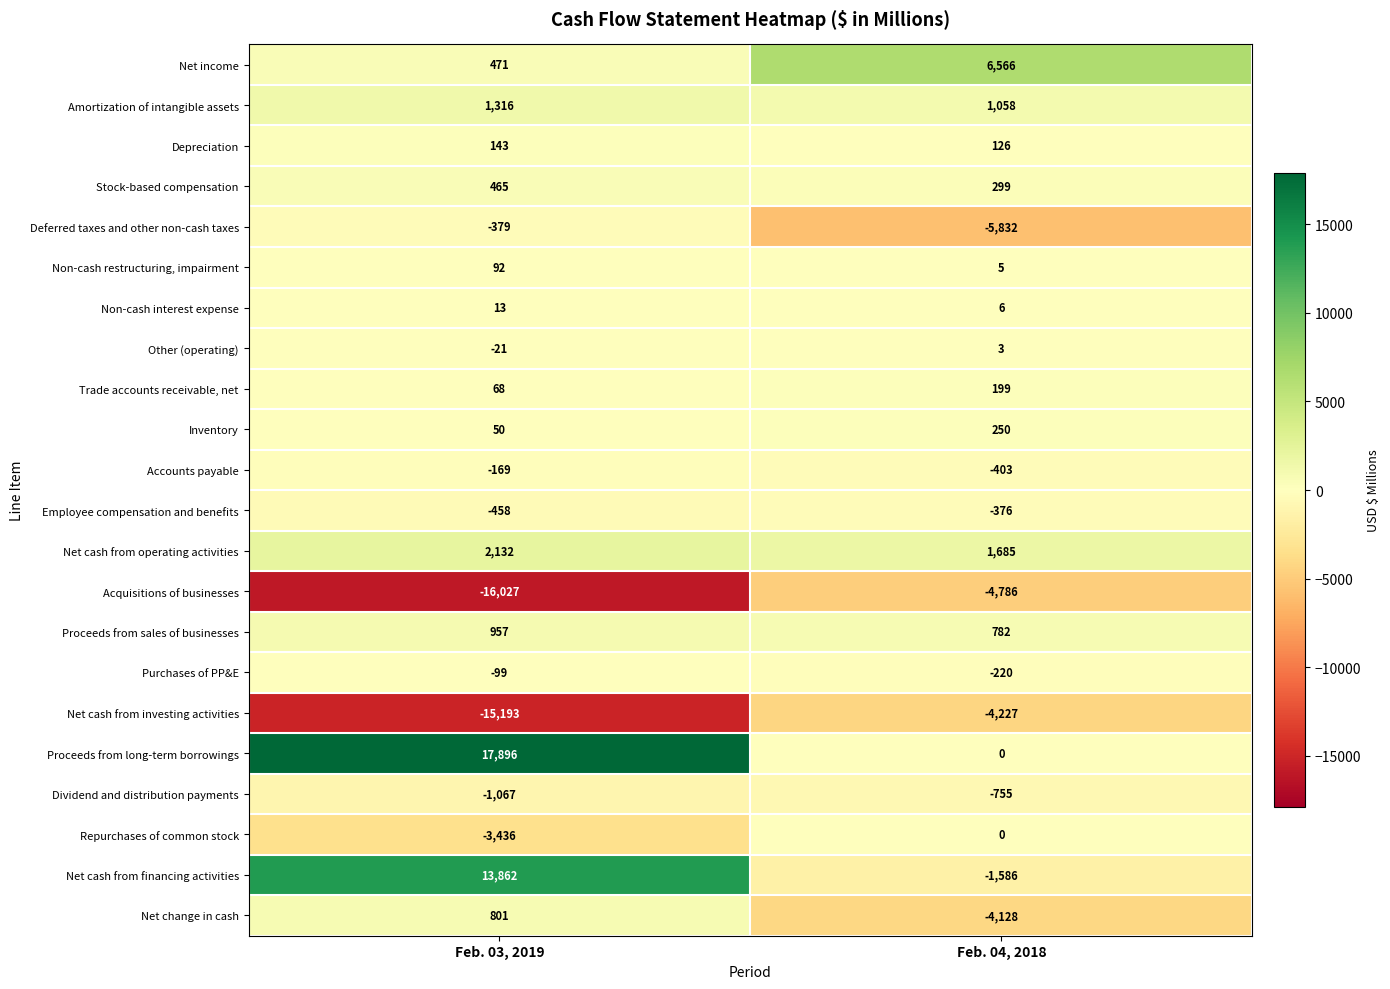

What is the difference between the Net cash from operating activities values at Feb. 03, 2019 and Feb. 04, 2018?

447